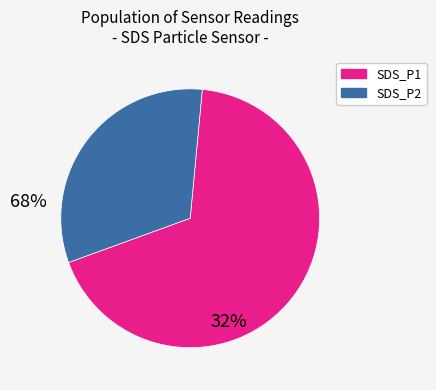

Rank the categories by value from lowest to highest.

SDS_P2, SDS_P1